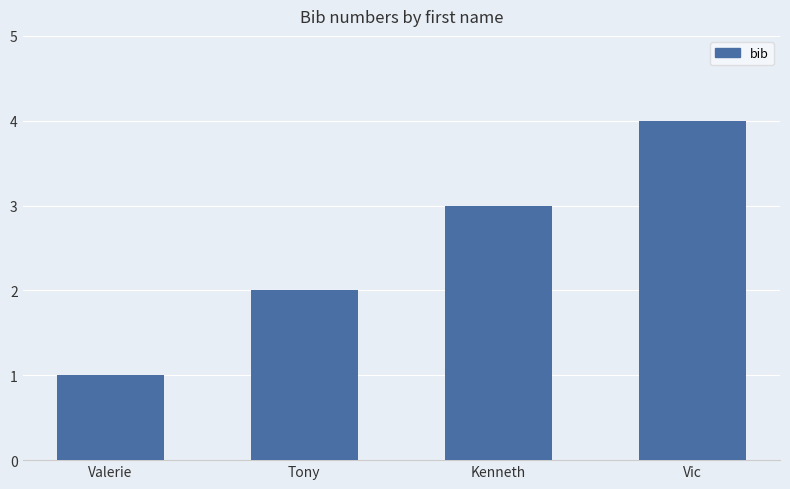

At which label is the value closest to 2?

Tony